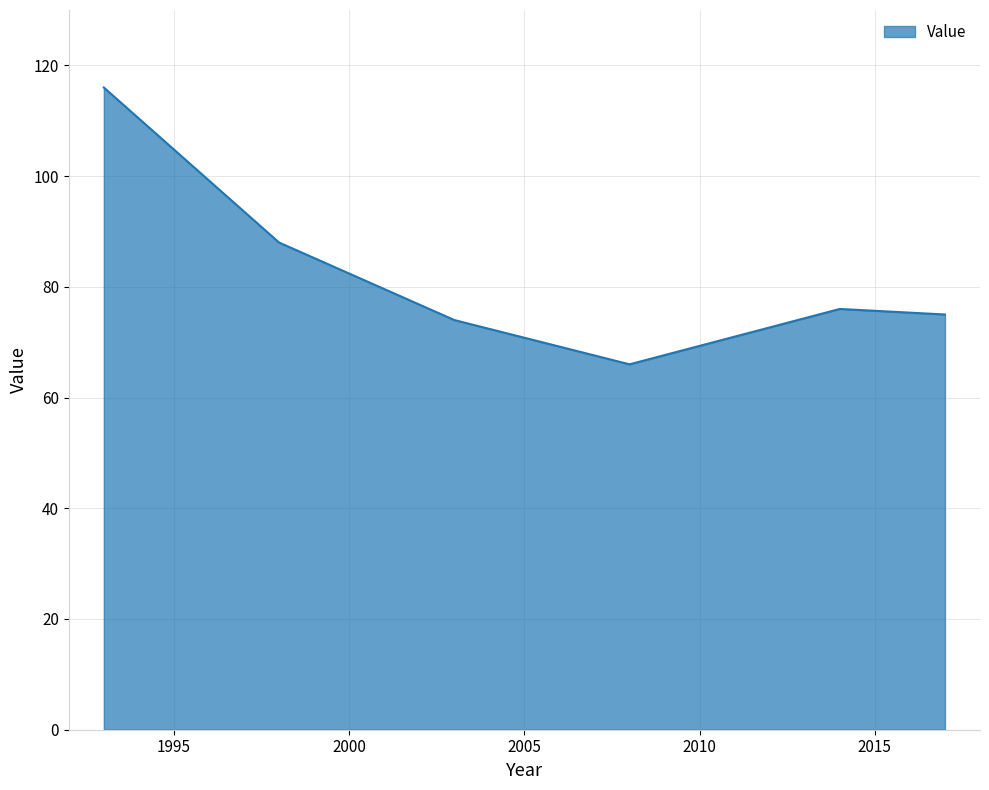

True or false: the data has more than 1 interior local peaks.

False